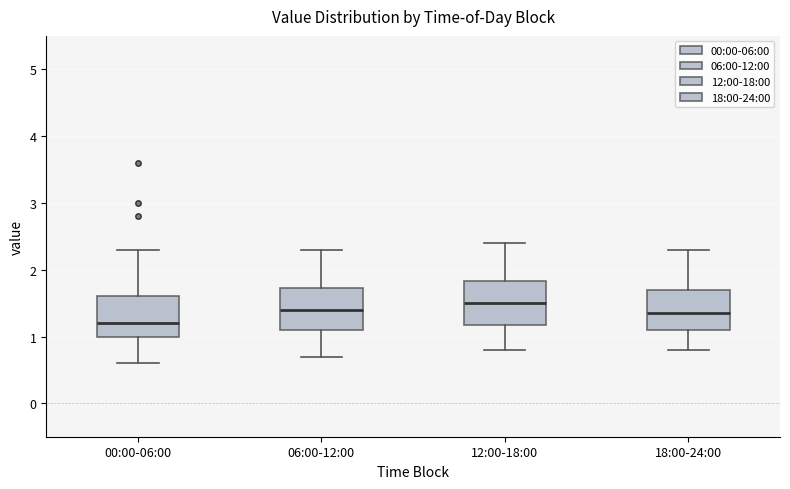

Reading left to right, transcribe this box plot: for each box, give where its median line is, the range the box spans, and where its two whiskers end, as read against the y-axis. The values are not printed on the chart, so give them approximately, as read against the axis.

00:00-06:00: median 1.2, box 1.0 to 1.6, whiskers 0.6 to 2.3
06:00-12:00: median 1.4, box 1.1 to 1.7, whiskers 0.7 to 2.3
12:00-18:00: median 1.5, box 1.2 to 1.8, whiskers 0.8 to 2.4
18:00-24:00: median 1.4, box 1.1 to 1.7, whiskers 0.8 to 2.3